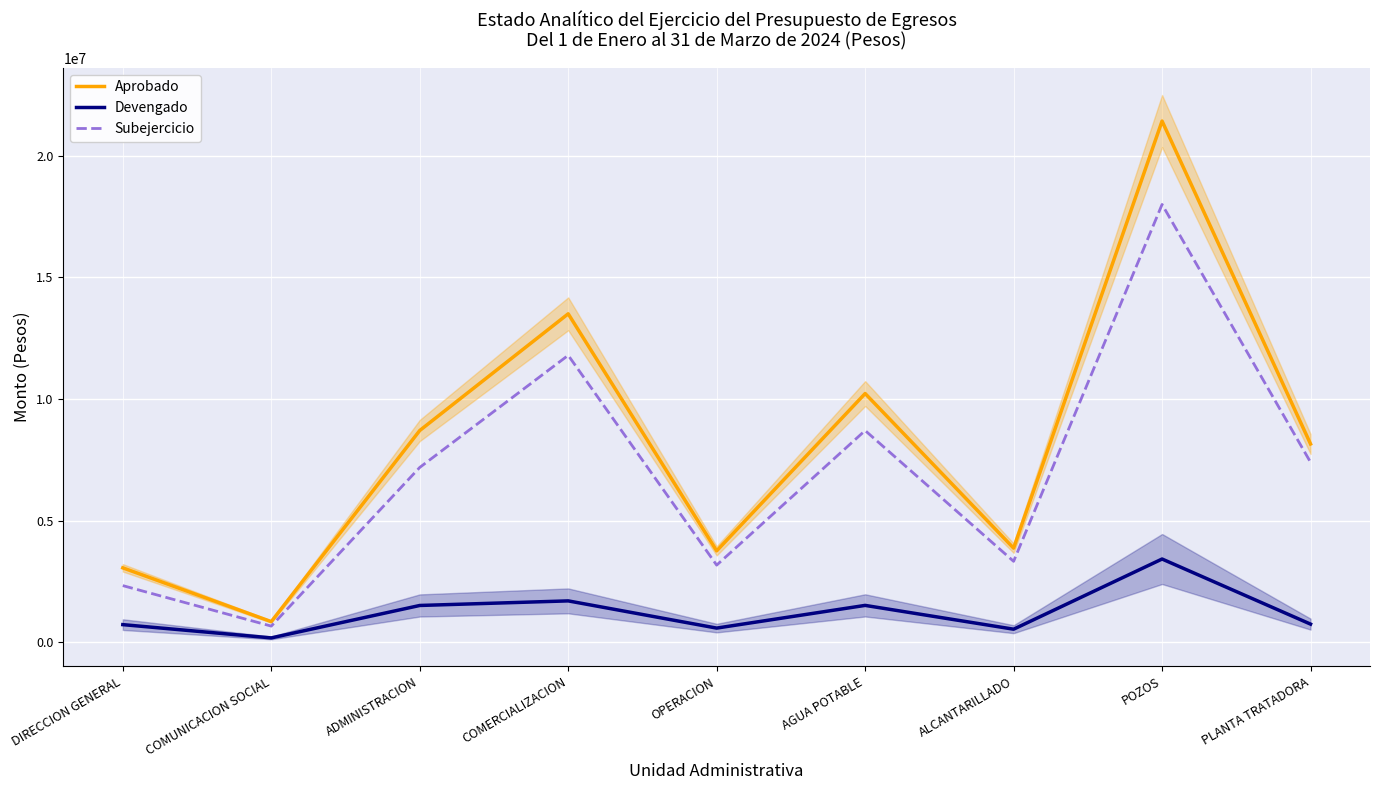

Reading left to right, extract all data points from this chart.

Aprobado: DIRECCION GENERAL=3063624.1	COMUNICACION SOCIAL=853458.9	ADMINISTRACION=8707955.7	COMERCIALIZACION=13504754.3	OPERACION=3763193.3	AGUA POTABLE=10227676.8	ALCANTARILLADO=3873755.8	POZOS=21426716.2	PLANTA TRATADORA=8154920.3
Devengado: DIRECCION GENERAL=730026.8	COMUNICACION SOCIAL=184363.8	ADMINISTRACION=1517274.8	COMERCIALIZACION=1705978.6	OPERACION=587663.5	AGUA POTABLE=1520616.8	ALCANTARILLADO=542501.3	POZOS=3426742.5	PLANTA TRATADORA=751050.7
Subejercicio: DIRECCION GENERAL=2333597.3	COMUNICACION SOCIAL=669095.1	ADMINISTRACION=7190680.9	COMERCIALIZACION=11798775.8	OPERACION=3175529.8	AGUA POTABLE=8707060.0	ALCANTARILLADO=3331254.5	POZOS=17999973.7	PLANTA TRATADORA=7403869.7